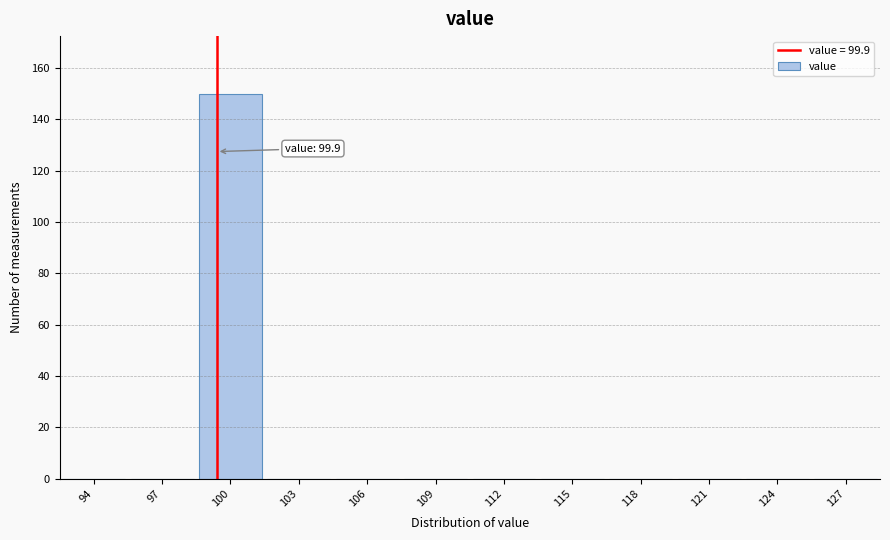

Reading left to right, extract all data points from this chart.

94=0	97=0	100=150	103=0	106=0	109=0	112=0	115=0	118=0	121=0	124=0	127=0